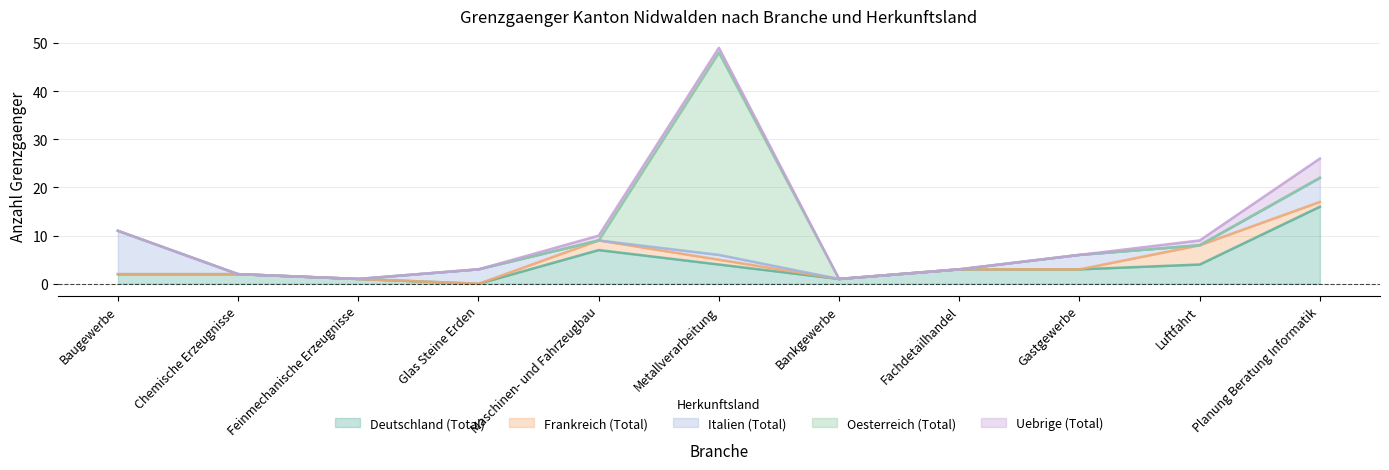

Reading right to left, list all the values displayed in this chart.

Deutschland (Total): Planung Beratung Informatik=16	Luftfahrt=4	Gastgewerbe=3	Fachdetailhandel=3	Bankgewerbe=1	Metallverarbeitung=4	Maschinen- und Fahrzeugbau=7	Glas Steine Erden=0	Feinmechanische Erzeugnisse=1	Chemische Erzeugnisse=2	Baugewerbe=2
Frankreich (Total): Planung Beratung Informatik=1	Luftfahrt=4	Gastgewerbe=0	Fachdetailhandel=0	Bankgewerbe=0	Metallverarbeitung=1	Maschinen- und Fahrzeugbau=2	Glas Steine Erden=0	Feinmechanische Erzeugnisse=0	Chemische Erzeugnisse=0	Baugewerbe=0
Italien (Total): Planung Beratung Informatik=5	Luftfahrt=0	Gastgewerbe=3	Fachdetailhandel=0	Bankgewerbe=0	Metallverarbeitung=1	Maschinen- und Fahrzeugbau=0	Glas Steine Erden=3	Feinmechanische Erzeugnisse=0	Chemische Erzeugnisse=0	Baugewerbe=9
Oesterreich (Total): Planung Beratung Informatik=0	Luftfahrt=0	Gastgewerbe=0	Fachdetailhandel=0	Bankgewerbe=0	Metallverarbeitung=42	Maschinen- und Fahrzeugbau=0	Glas Steine Erden=0	Feinmechanische Erzeugnisse=0	Chemische Erzeugnisse=0	Baugewerbe=0
Uebrige (Total): Planung Beratung Informatik=4	Luftfahrt=1	Gastgewerbe=0	Fachdetailhandel=0	Bankgewerbe=0	Metallverarbeitung=1	Maschinen- und Fahrzeugbau=1	Glas Steine Erden=0	Feinmechanische Erzeugnisse=0	Chemische Erzeugnisse=0	Baugewerbe=0